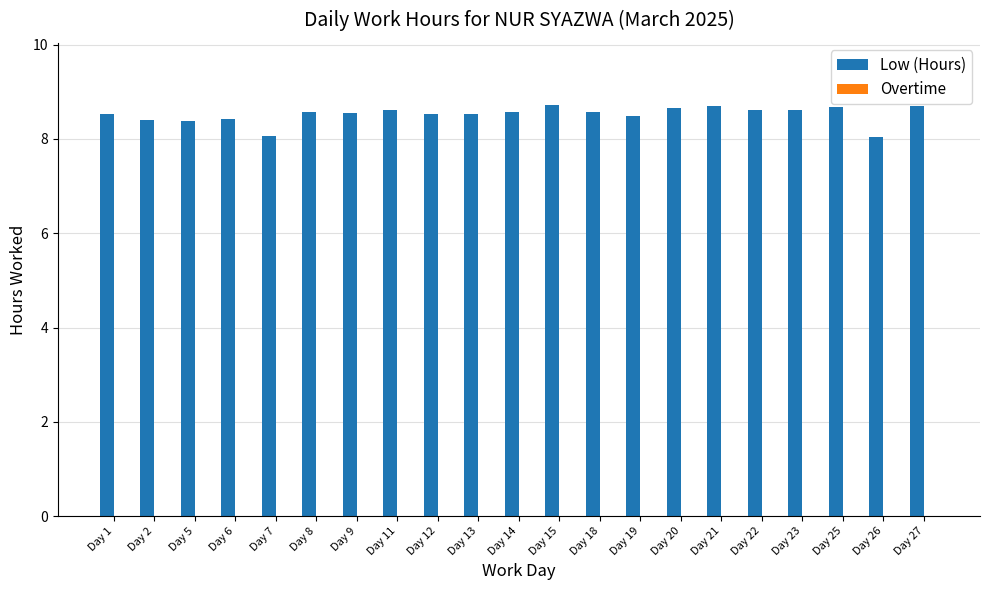

How many distinct data groups are displayed?

1